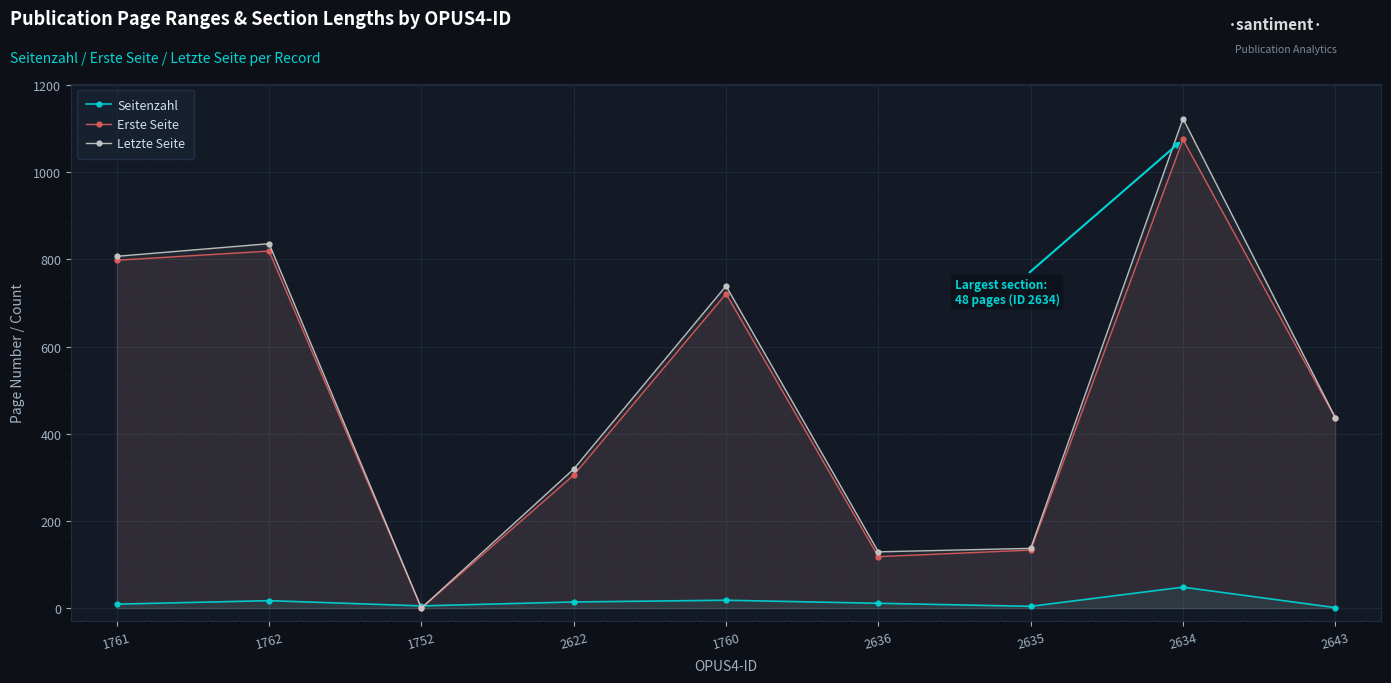

The value of Erste Seite at 1762 is 819. True or false?

True